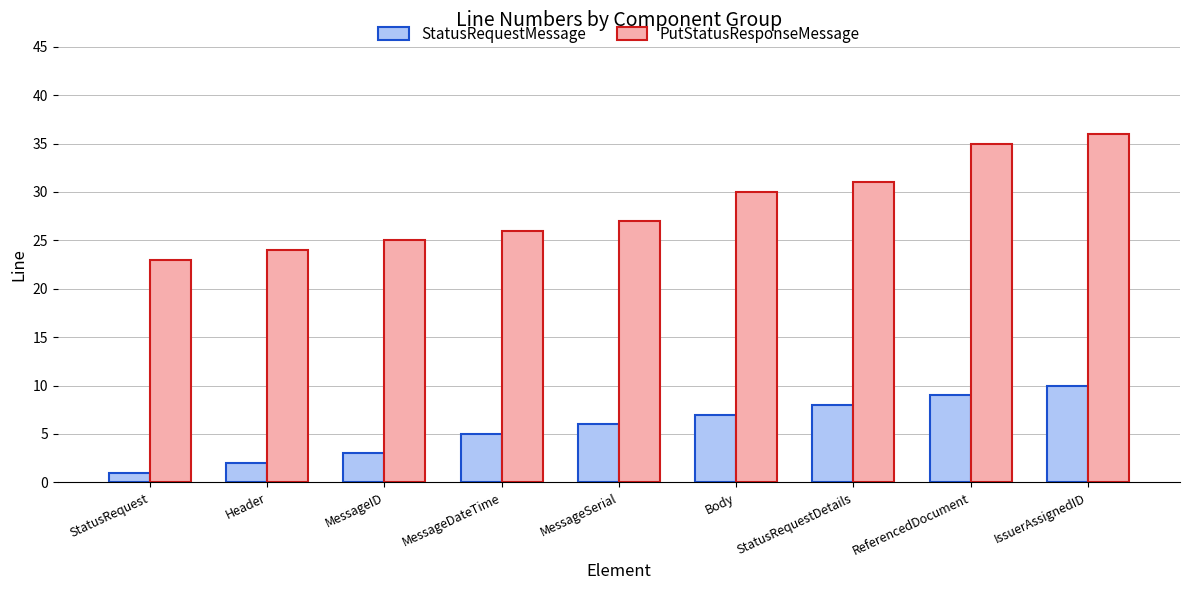

Count the StatusRequestMessage values in the range 3 to 8.

5